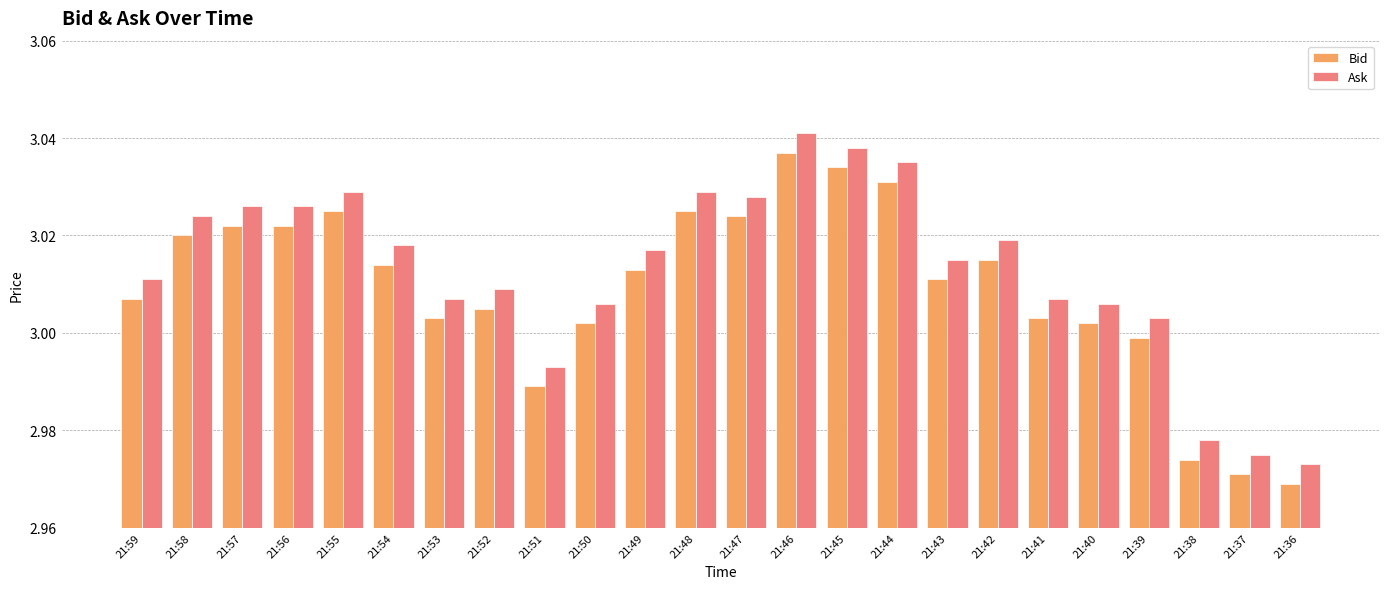

What is the difference between the second highest and second lowest values in the Bid series?

0.1